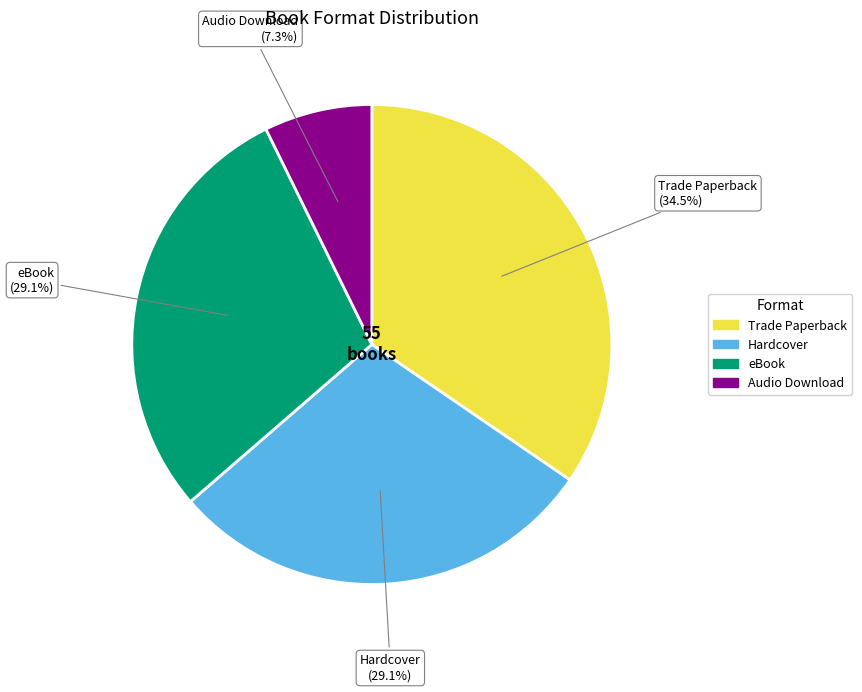

To the nearest percent, what portion does eBook represent?

29%